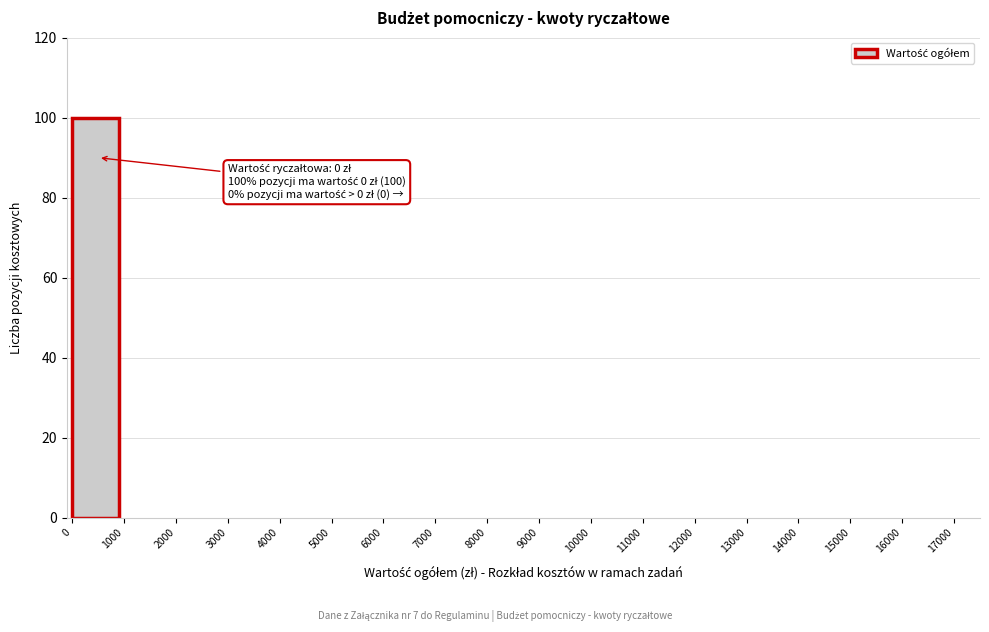

Reading left to right, list all the values displayed in this chart.

0=100	1000=0	2000=0	3000=0	4000=0	5000=0	6000=0	7000=0	8000=0	9000=0	10000=0	11000=0	12000=0	13000=0	14000=0	15000=0	16000=0